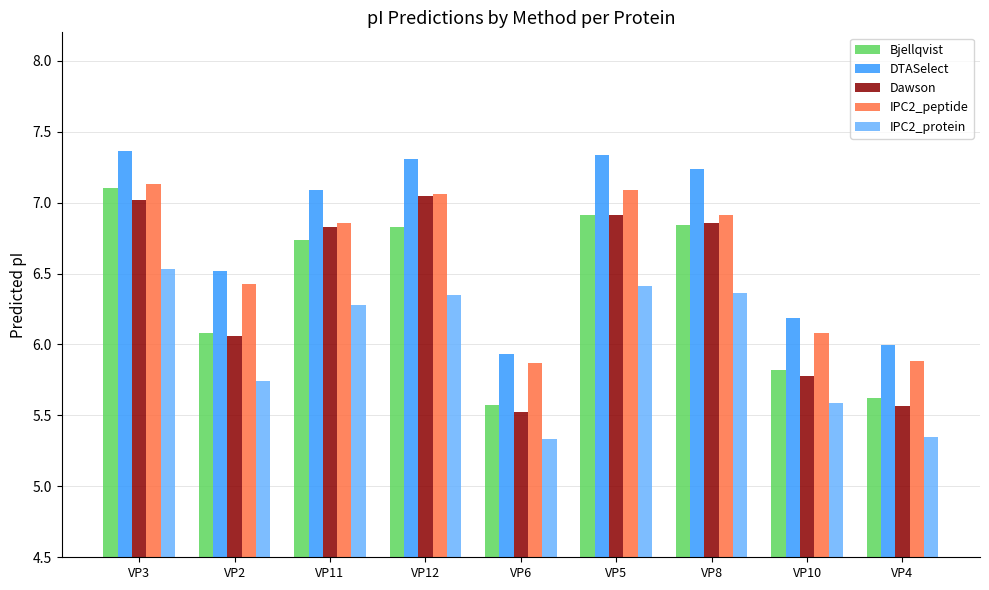

Which series changed the most between VP8 and VP10?

Dawson